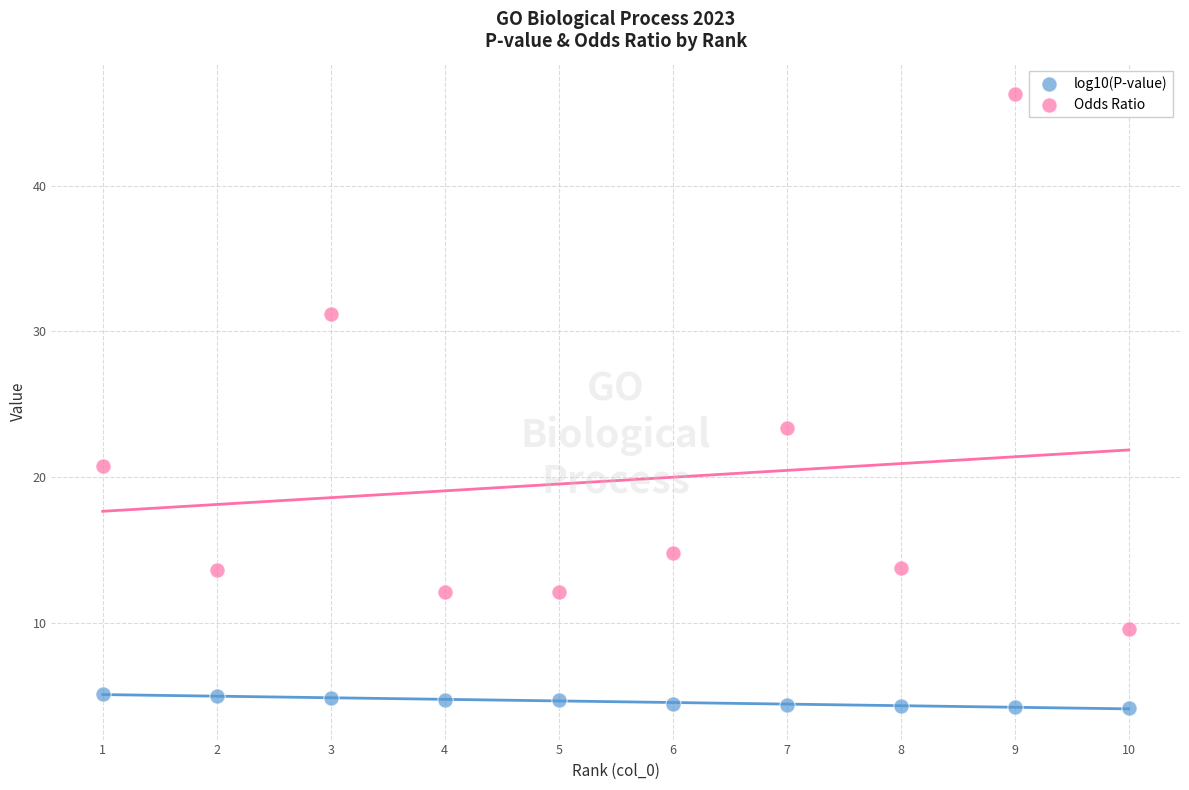

Across all data points, what is the range of Y values (max minus min)?

42.1